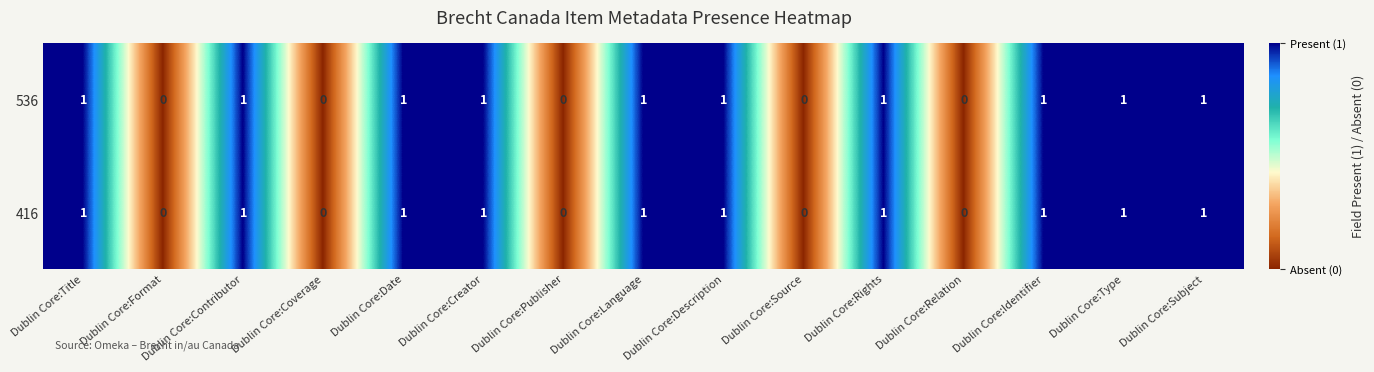

How many 416 values are between 0 and 1?

15